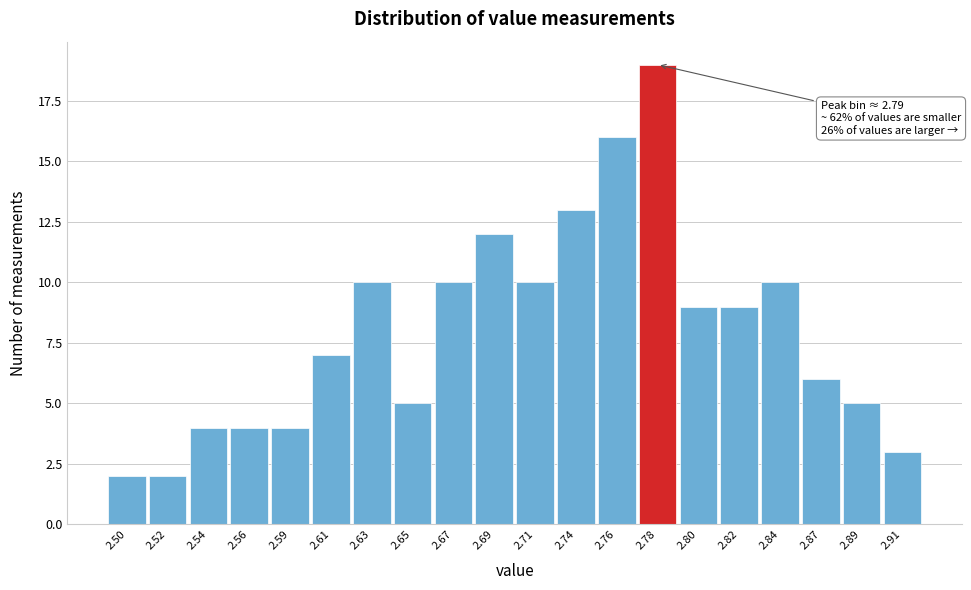

Reading left to right, what are all the values shown in this chart?

2	2	4	4	4	7	10	5	10	12	10	13	16	19	9	9	10	6	5	3